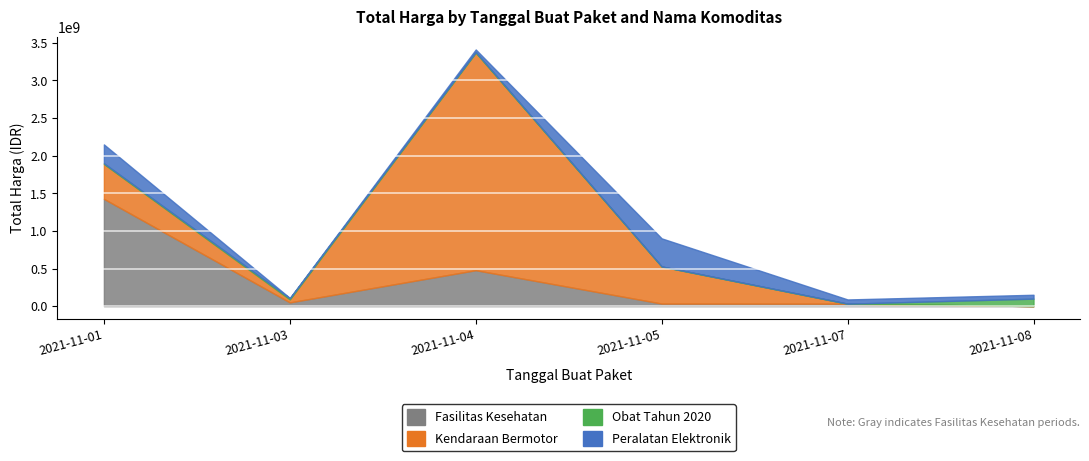

Reading right to left, list all the values displayed in this chart.

Fasilitas Kesehatan: 2021-11-08=577875	2021-11-07=32441200	2021-11-05=34000000	2021-11-04=477600000	2021-11-03=49730040	2021-11-01=1425867900
Kendaraan Bermotor: 2021-11-08=0	2021-11-07=0	2021-11-05=493000000	2021-11-04=2892122000	2021-11-03=39440000	2021-11-01=464002100
Obat Tahun 2020: 2021-11-08=98772570	2021-11-07=78000	2021-11-05=333600	2021-11-04=7401240	2021-11-03=15513960	2021-11-01=9180000
Peralatan Elektronik: 2021-11-08=51601000	2021-11-07=56152800	2021-11-05=373404000	2021-11-04=34292000	2021-11-03=4350000	2021-11-01=250350000